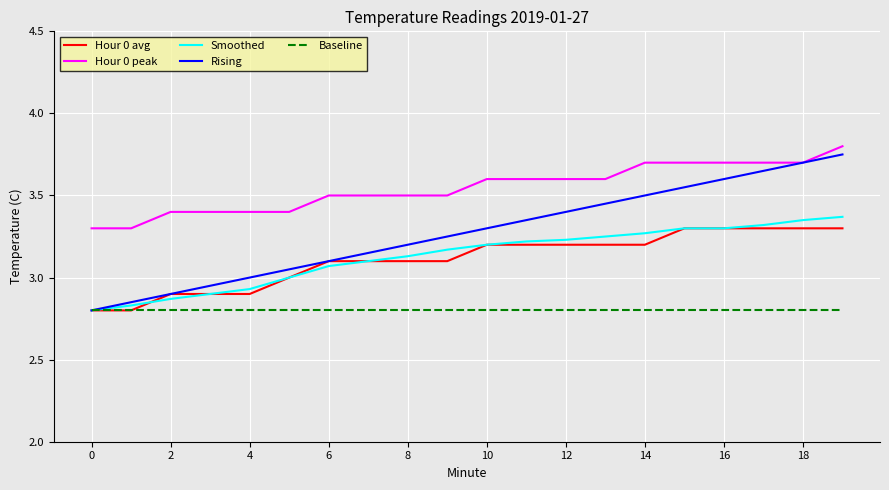

True or false: Hour 0 peak and Hour 0 avg cross at least once.

False